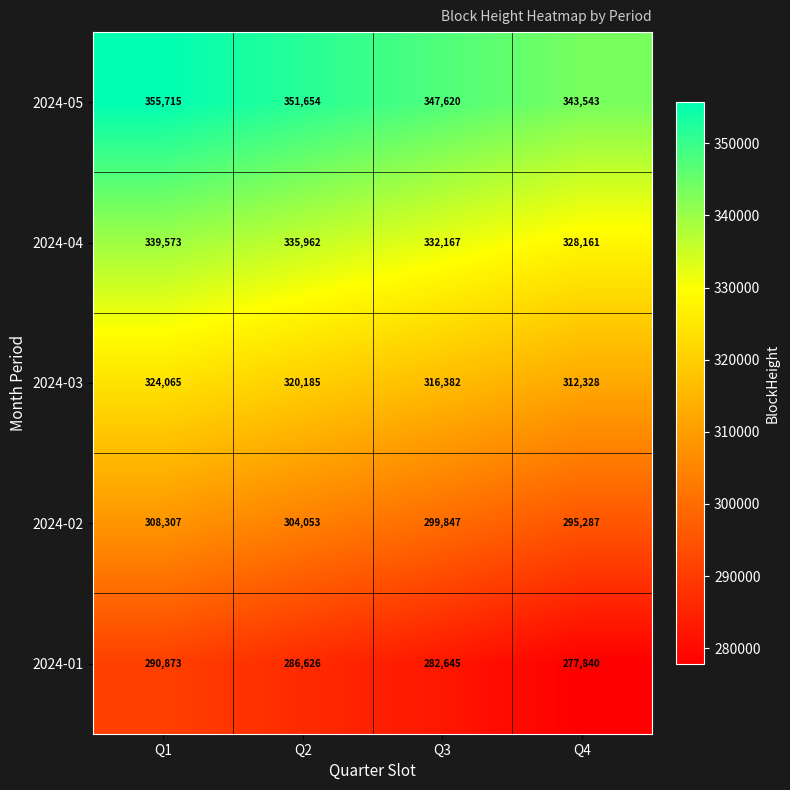

What is the difference between the 2024-03 values at Q4 and Q1?

11737